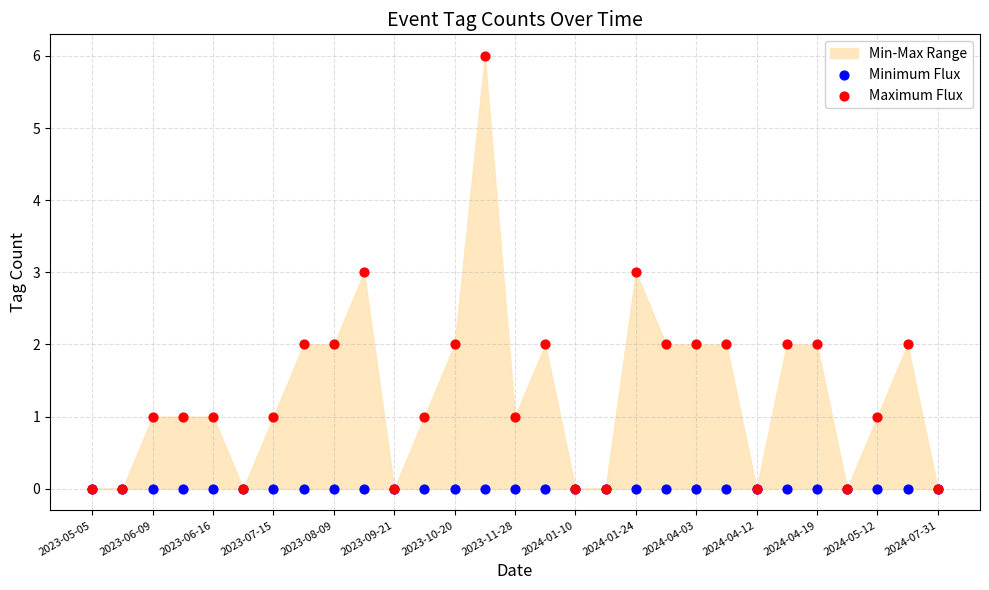

Which series has the widest spread of Y values?

Maximum Flux